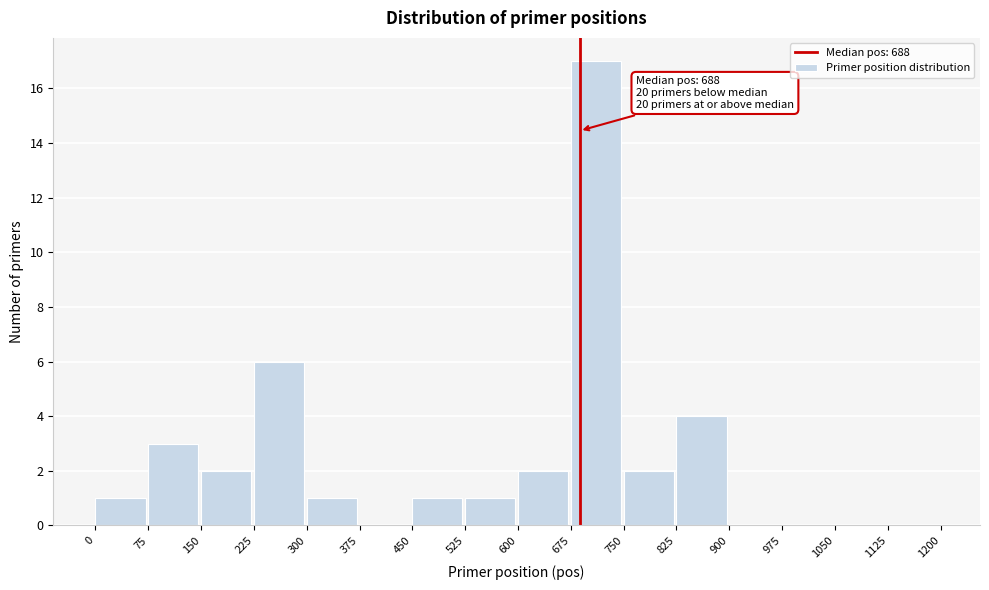

Over which range of the x-axis is the bar tallest?

675 to 750